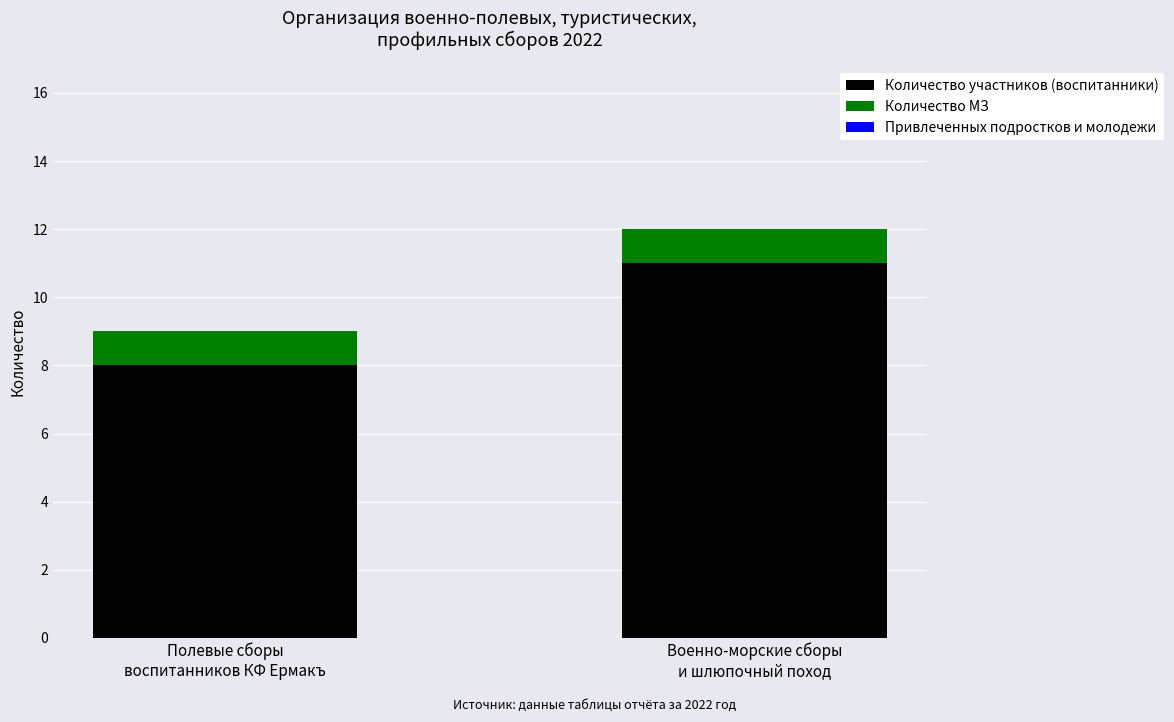

What is the average value of the Количество участников (воспитанники) series?

10